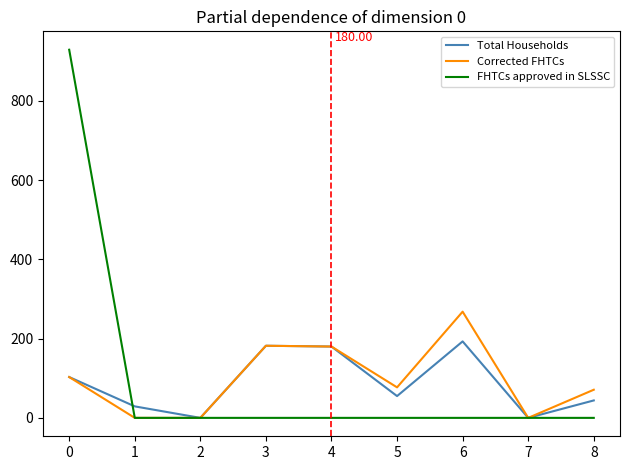

Does the chart display data point markers on the line(s)?

No